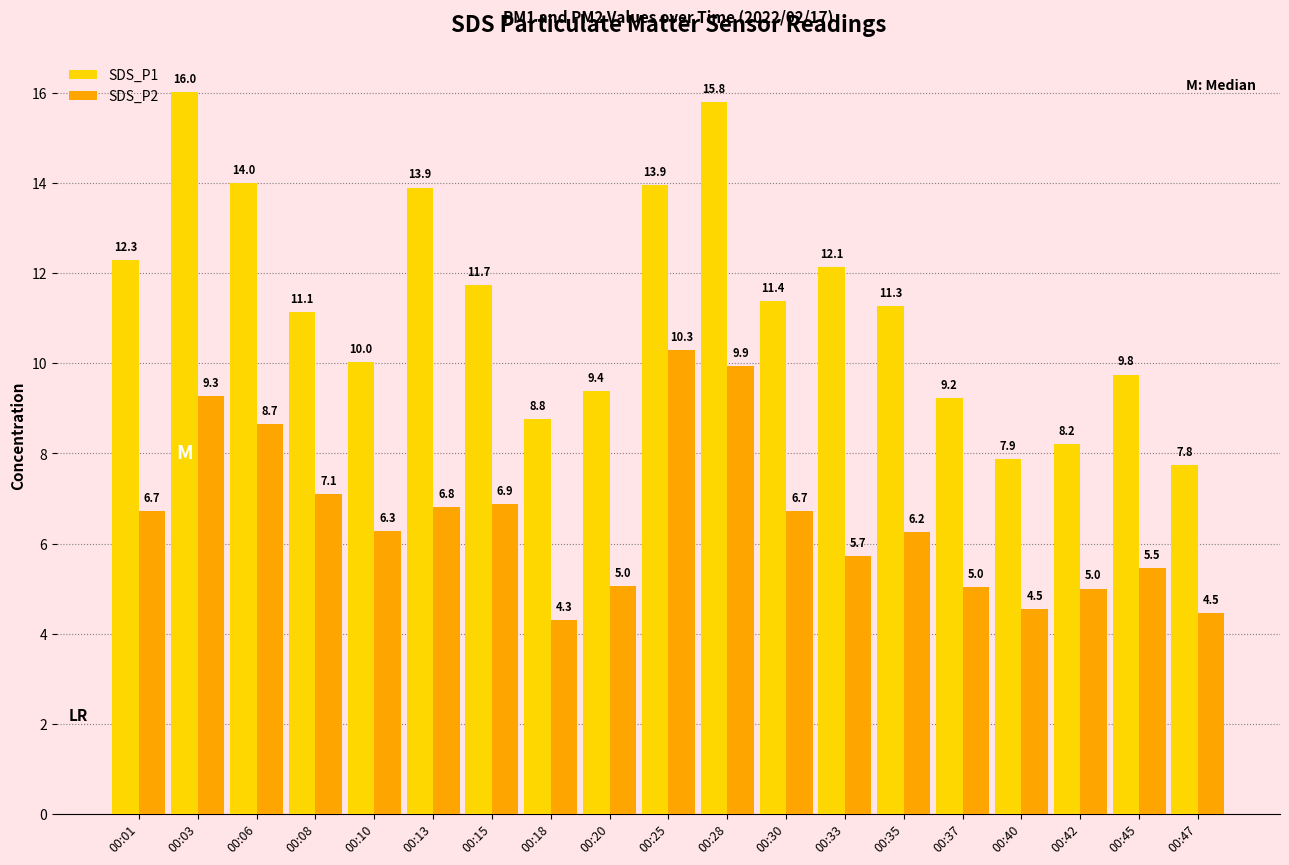

How many bars are there in total?

38